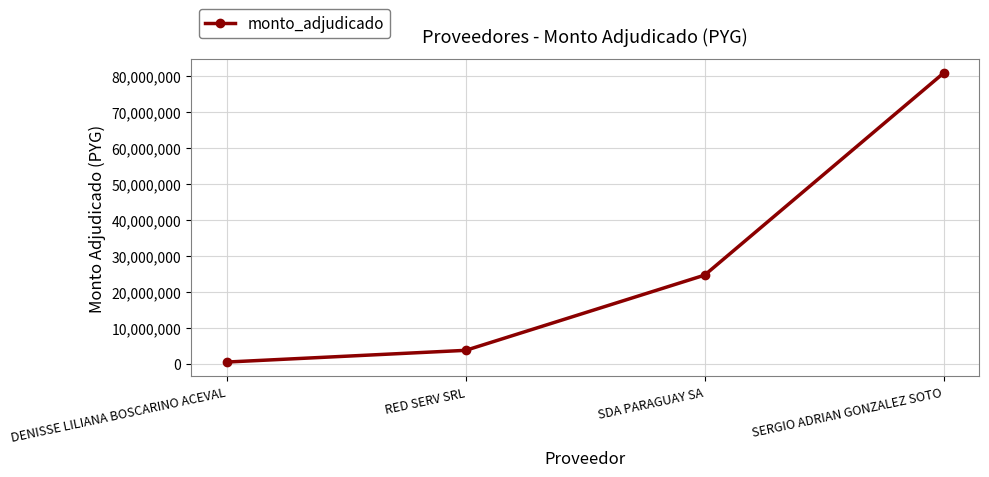

The chart shows a value of 3741000 at RED SERV SRL. True or false?

True